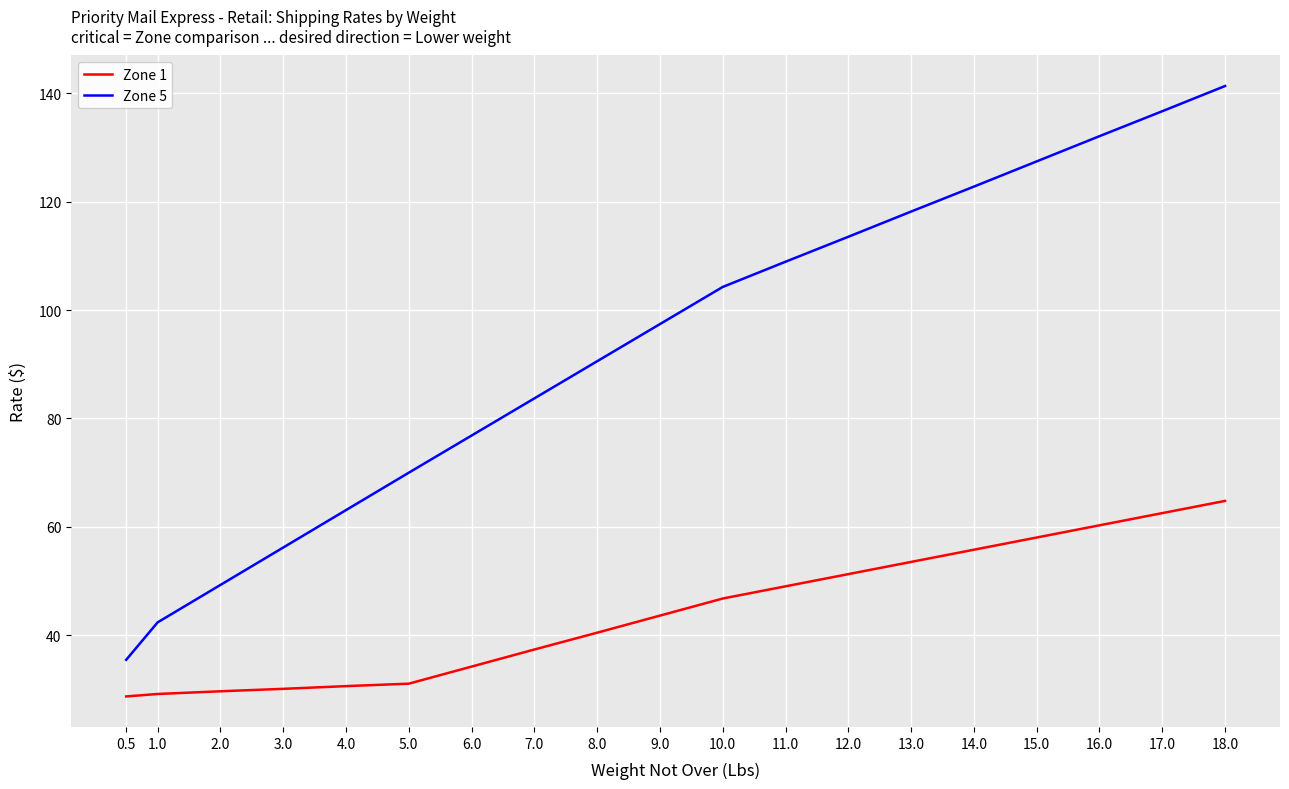

At 9.0, list the series in order from largest to smallest.

Zone 5, Zone 1